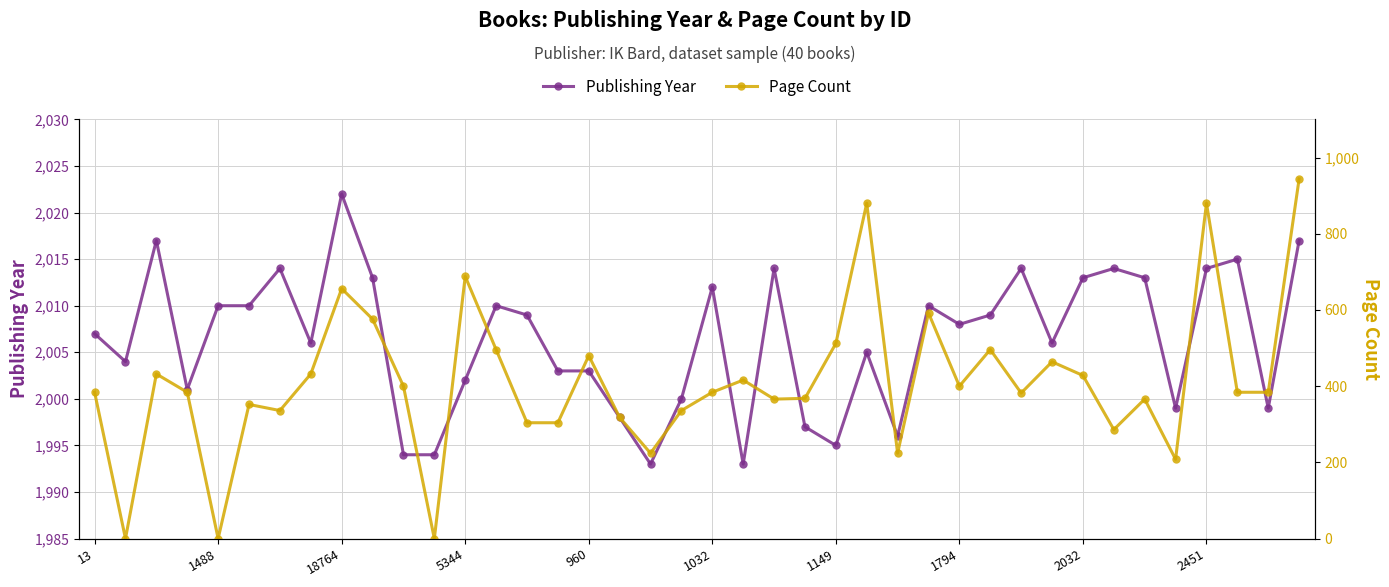

At how many categories does at least one series exceed 979?

40